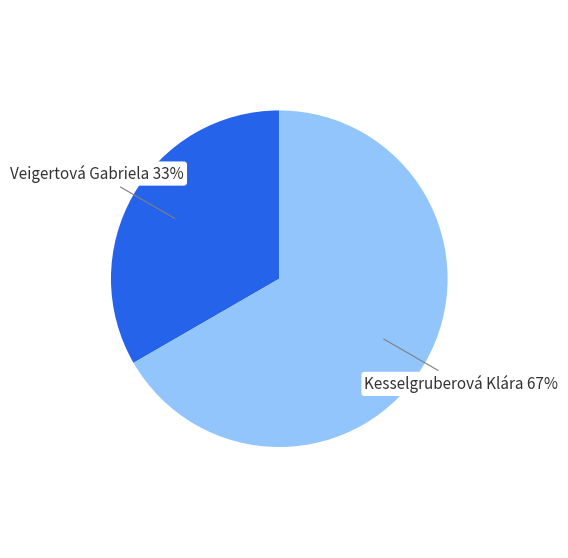

Is there a majority slice in this chart?

Yes